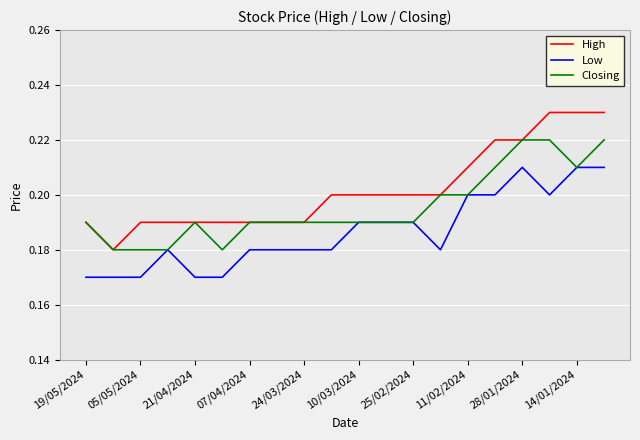

List the series in order of their overall mean, highest first.

High, Closing, Low